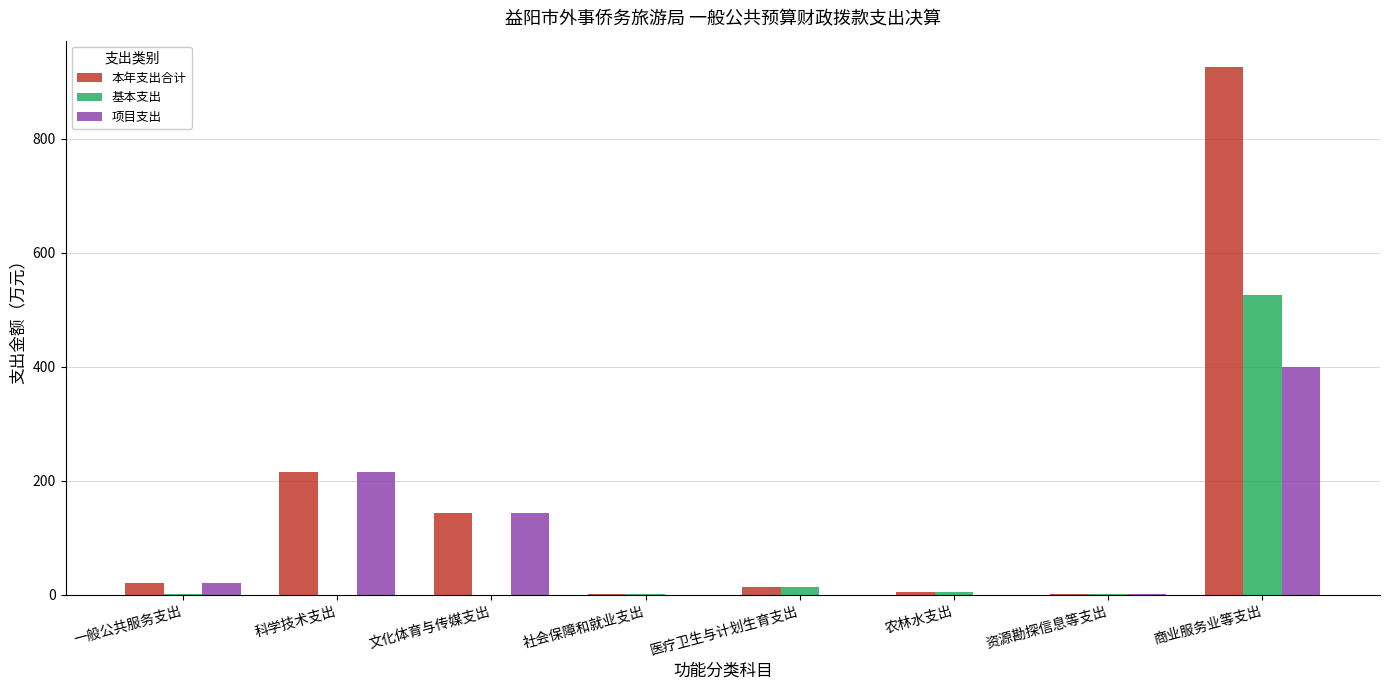

At which label is 本年支出合计 closest to 463?

科学技术支出